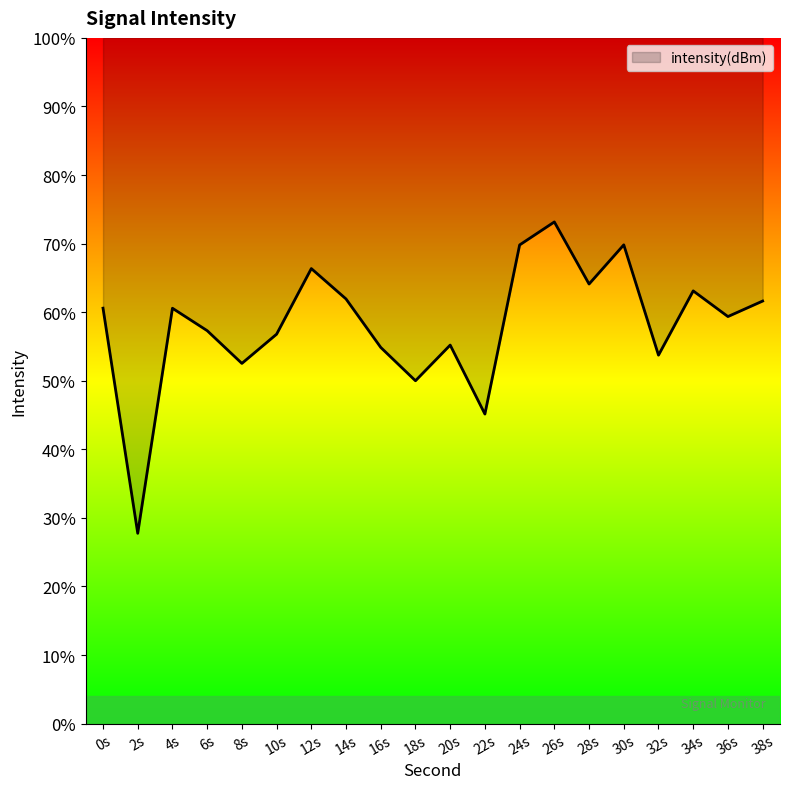

Does the chart have visible grid lines?

No